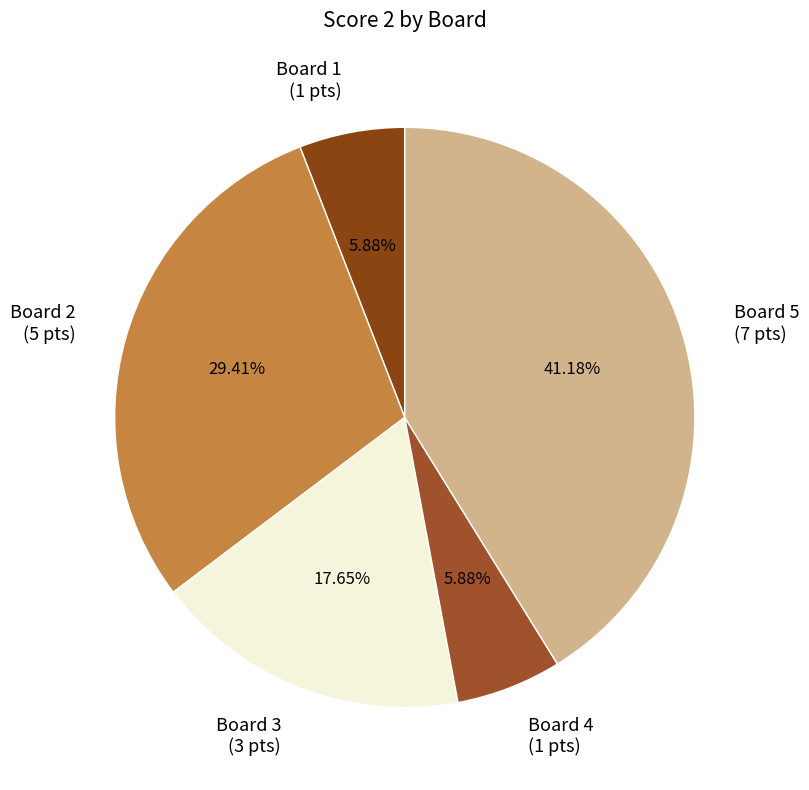

Between Board 4 and Board 3, which is larger?

Board 3